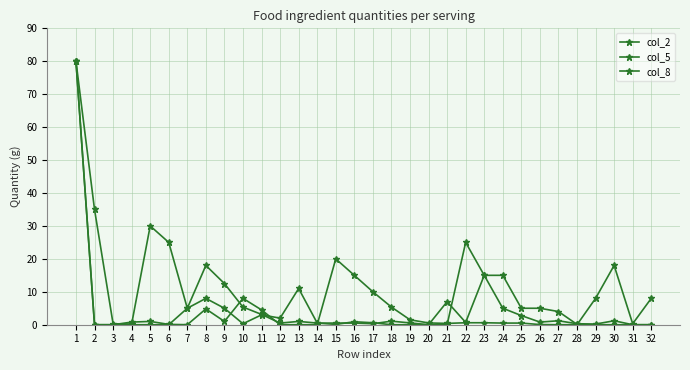

What is the spread (max minus min) of values at 28?

0.3